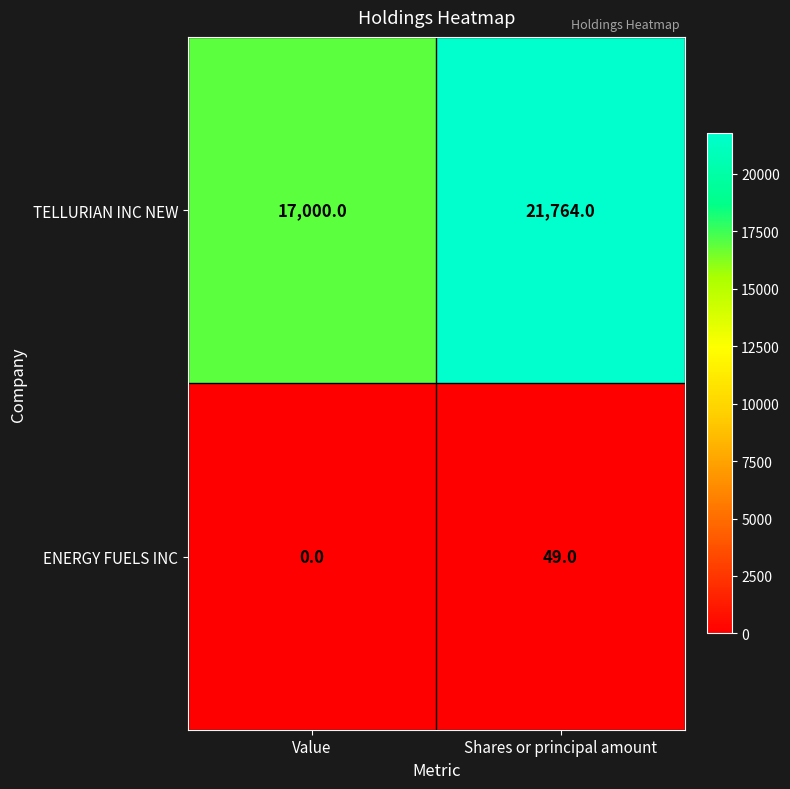

Which category has the highest value in the ENERGY FUELS INC series?

Shares or principal amount